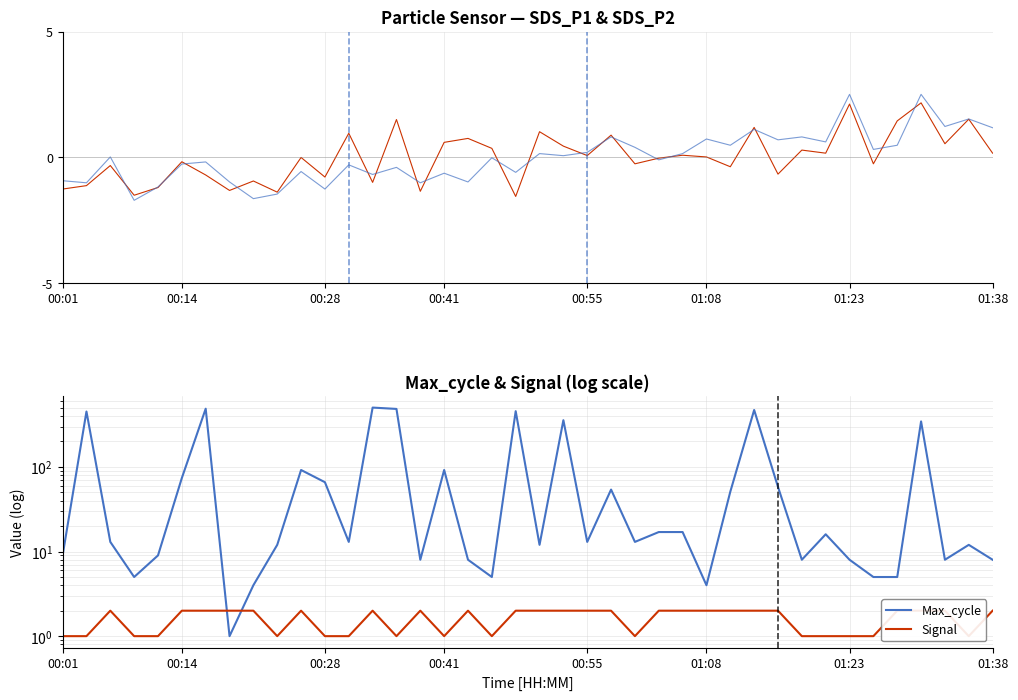

Does the chart have visible grid lines?

Yes